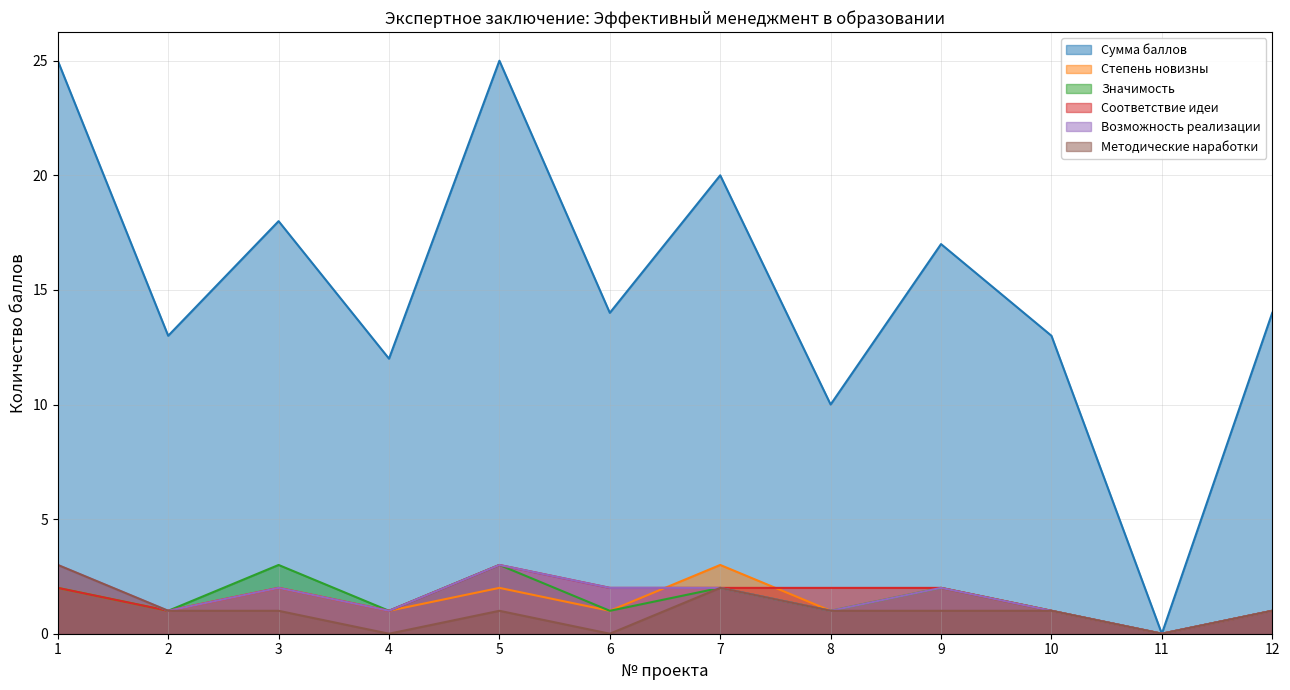

Rank the categories by Возможность реализации value from highest to lowest.

1, 5, 3, 6, 7, 9, 2, 4, 8, 10, 12, 11